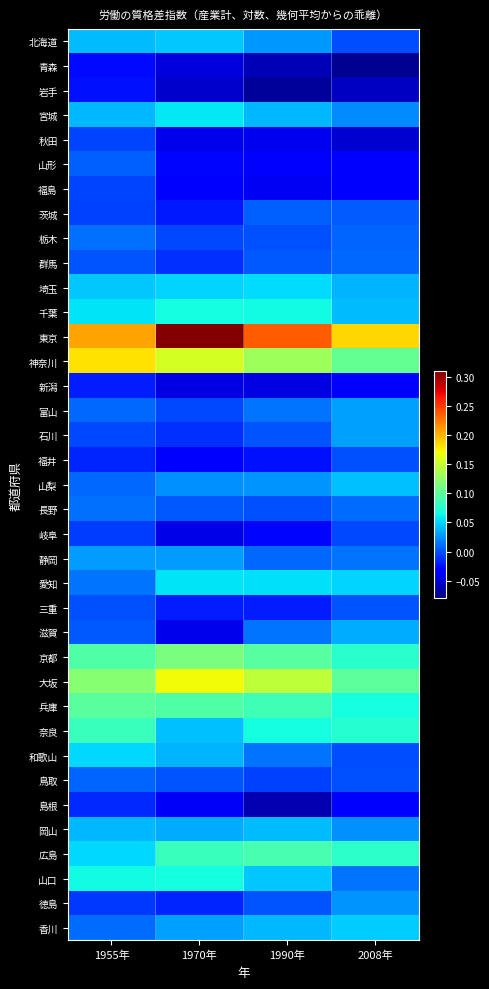

At which category is the sum across all series the highest?

1955年